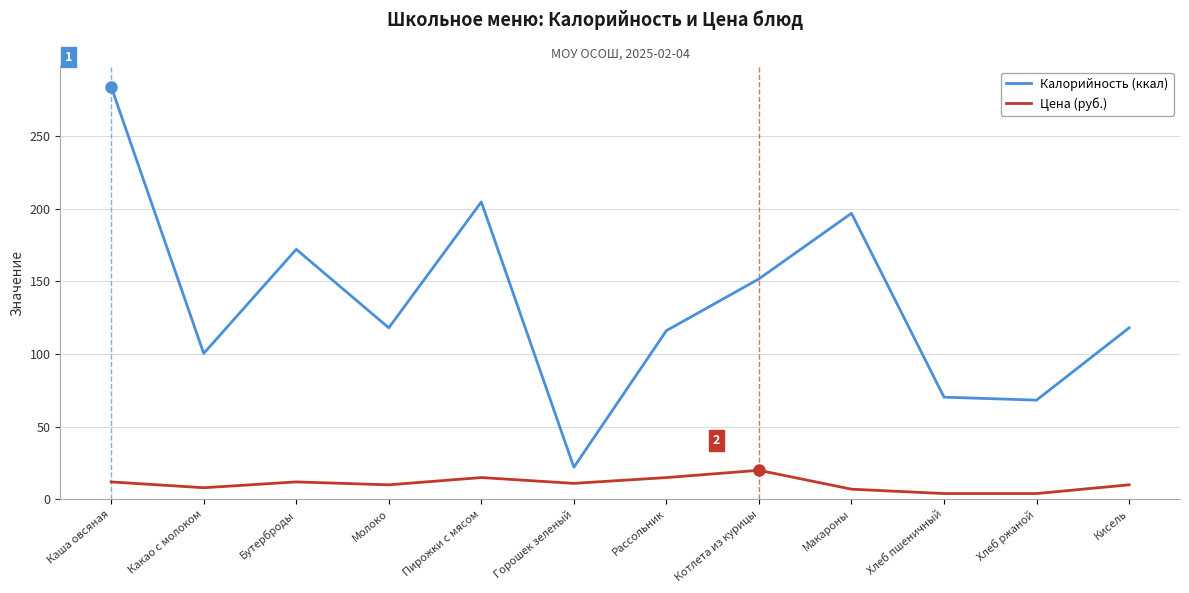

Rank the series by their average value, from lowest to highest.

Цена (руб.), Калорийность (ккал)